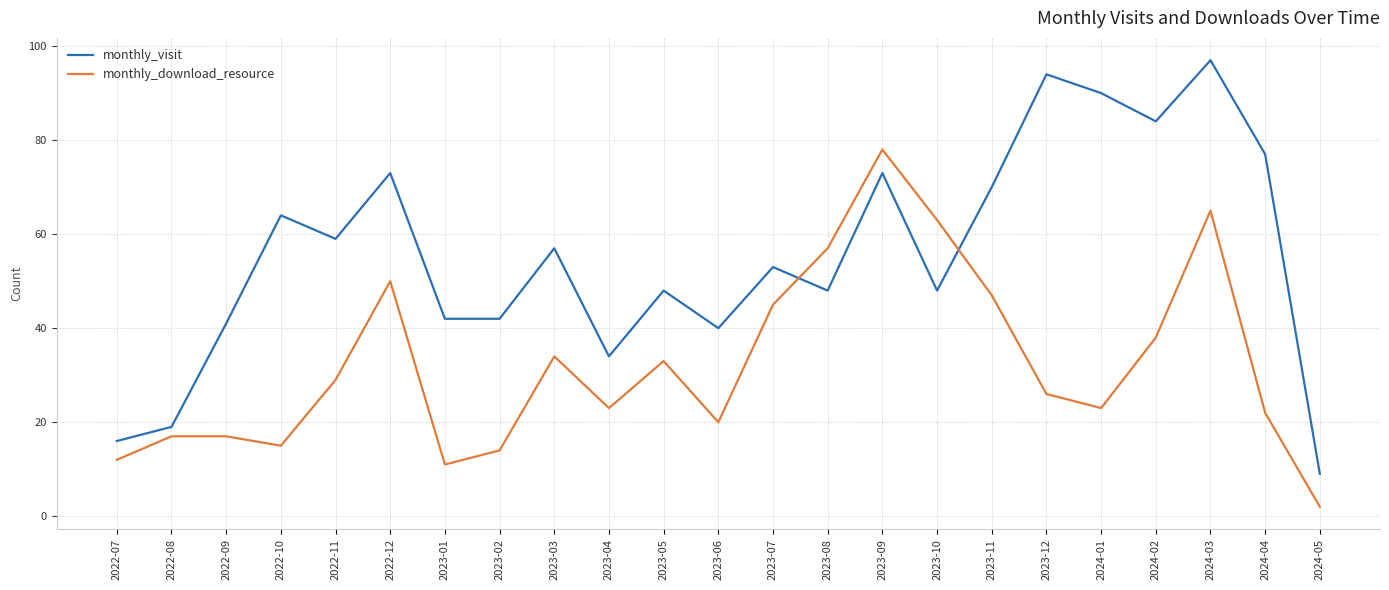

Where does the monthly_visit series first go above 53?

2022-10